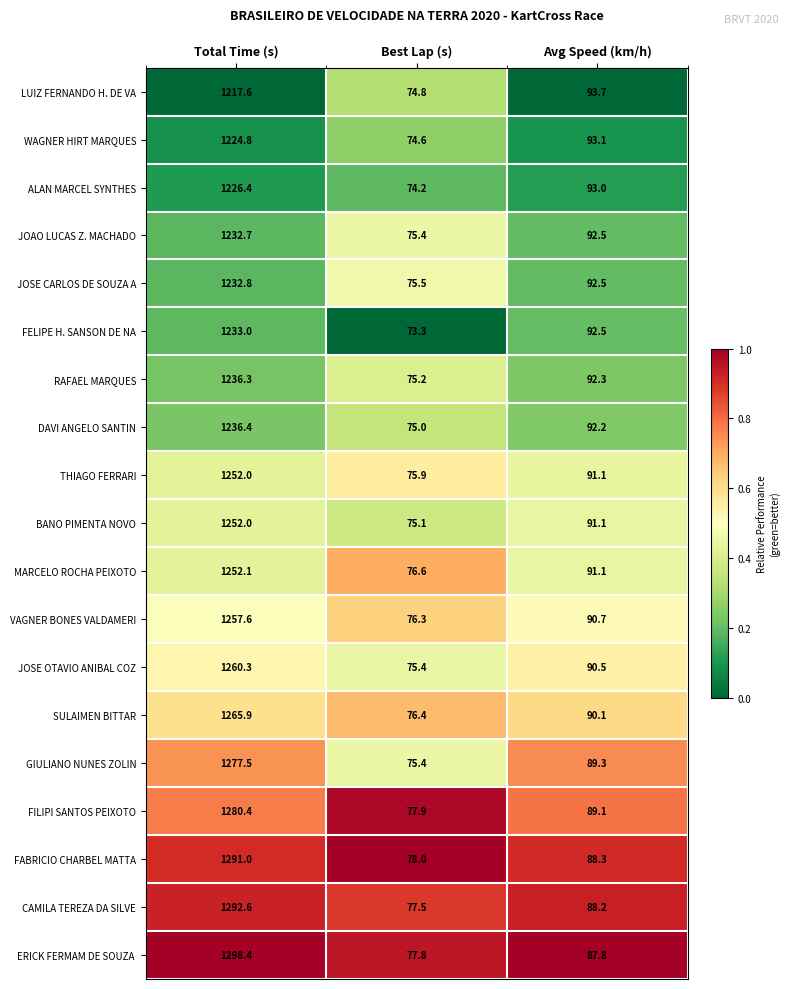

Which label corresponds to the smallest value in the chart?

Best Lap (s)